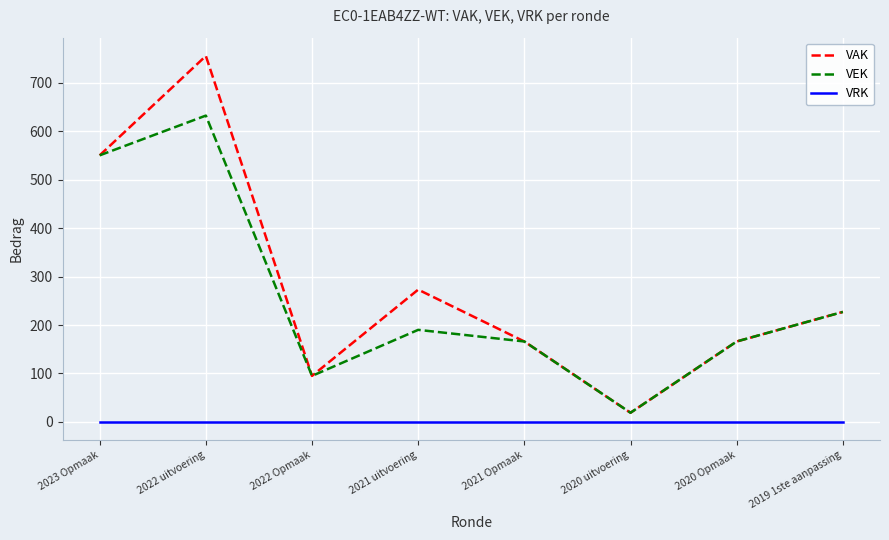

Is it true that VRK equals 0 at 2020 uitvoering?

True